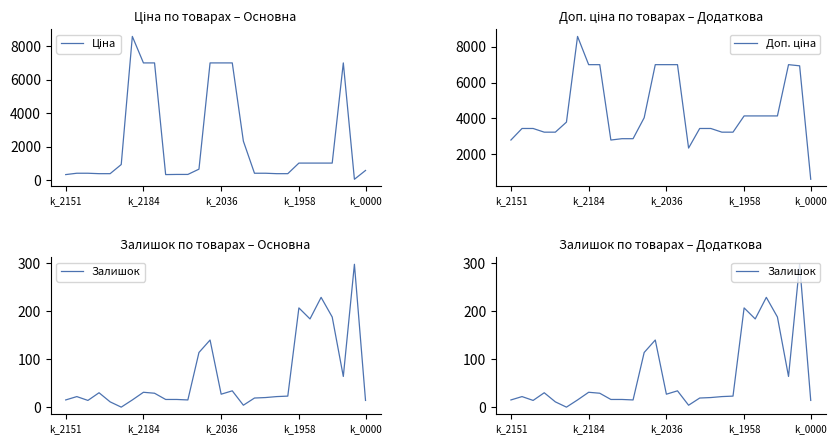

Which series has the widest spread of values?

Ціна